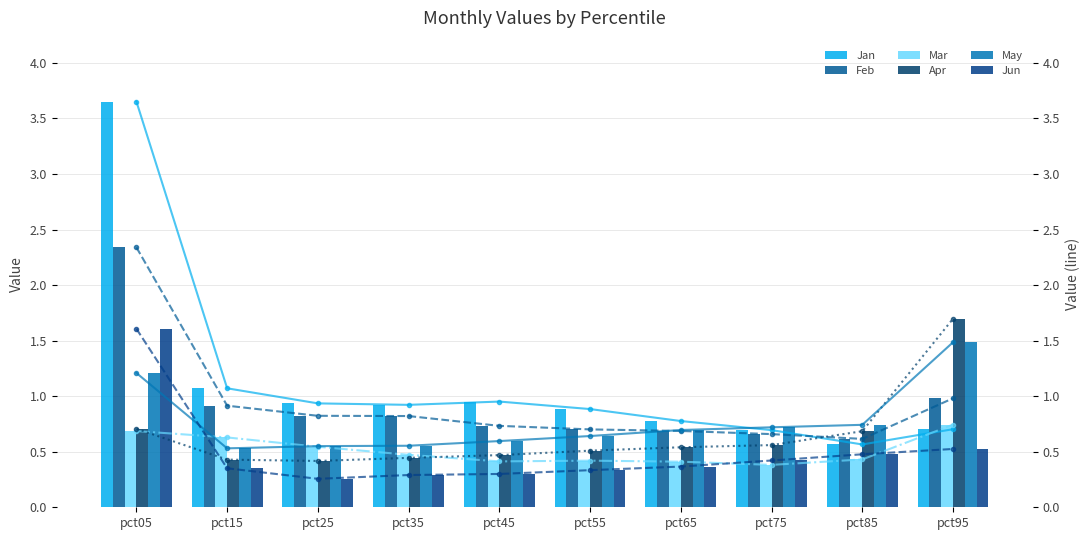

Which series has the largest range (max minus min)?

Jan